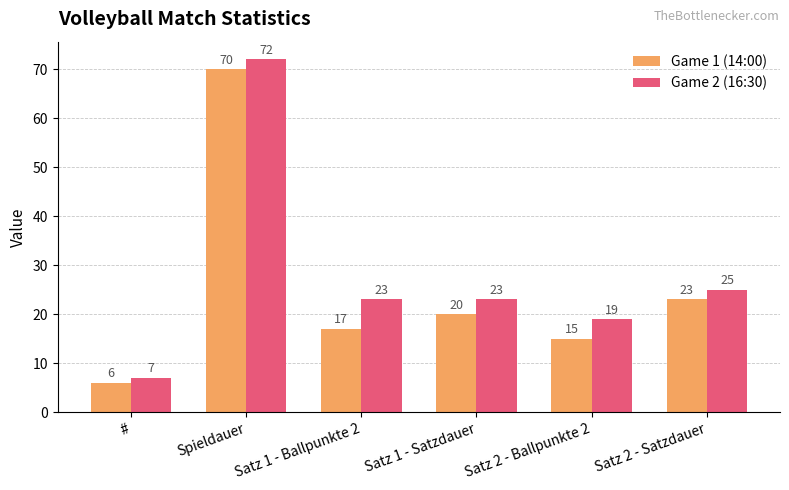

What are all the series names shown in the legend?

Game 1 (14:00), Game 2 (16:30)